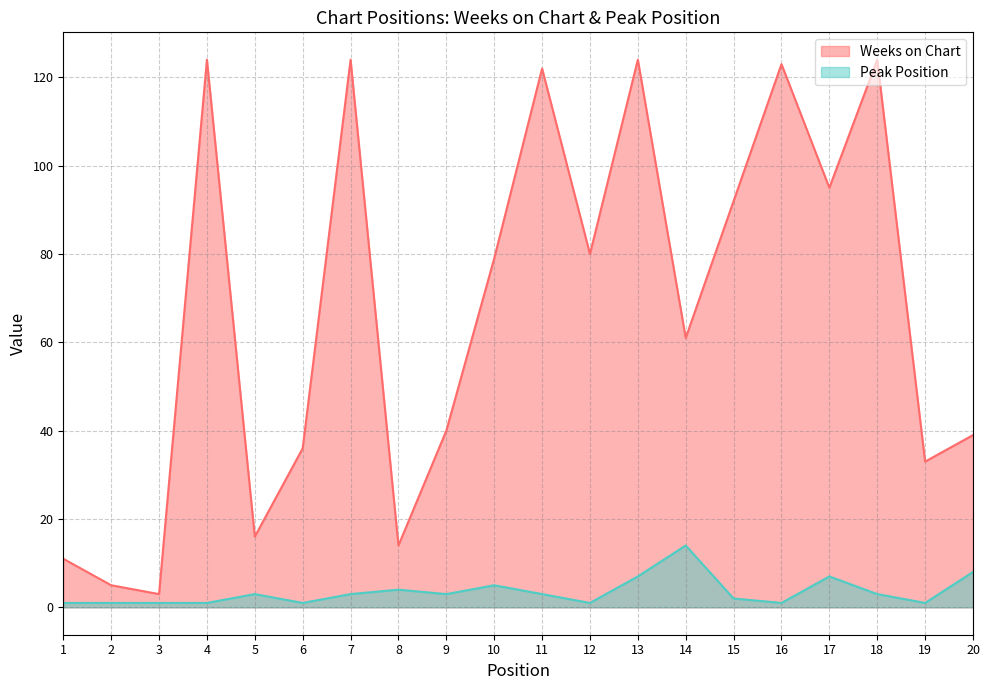

At 11, list the series in order from largest to smallest.

Weeks on Chart, Peak Position